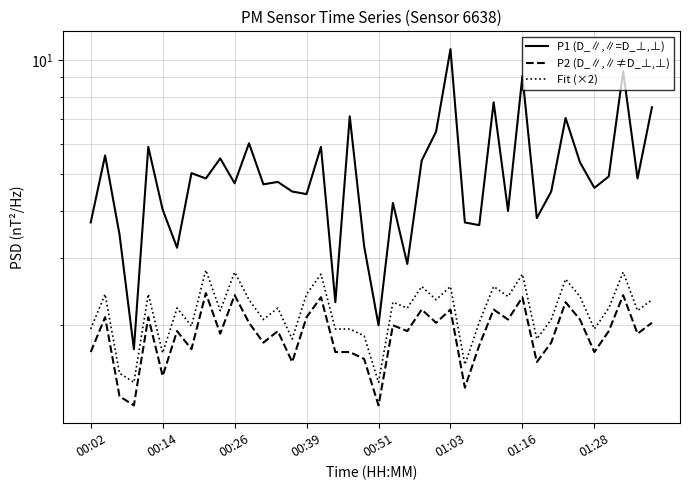

The value of P1 (D_∥,∥=D_⊥,⊥) at 37 is 9.3. True or false?

True